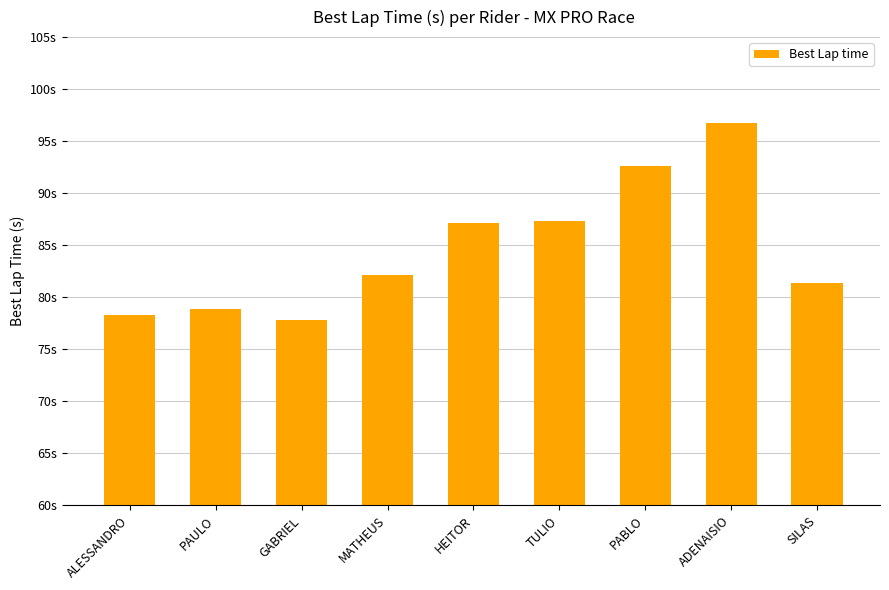

What is the label of the 1st bar from the left?

ALESSANDRO